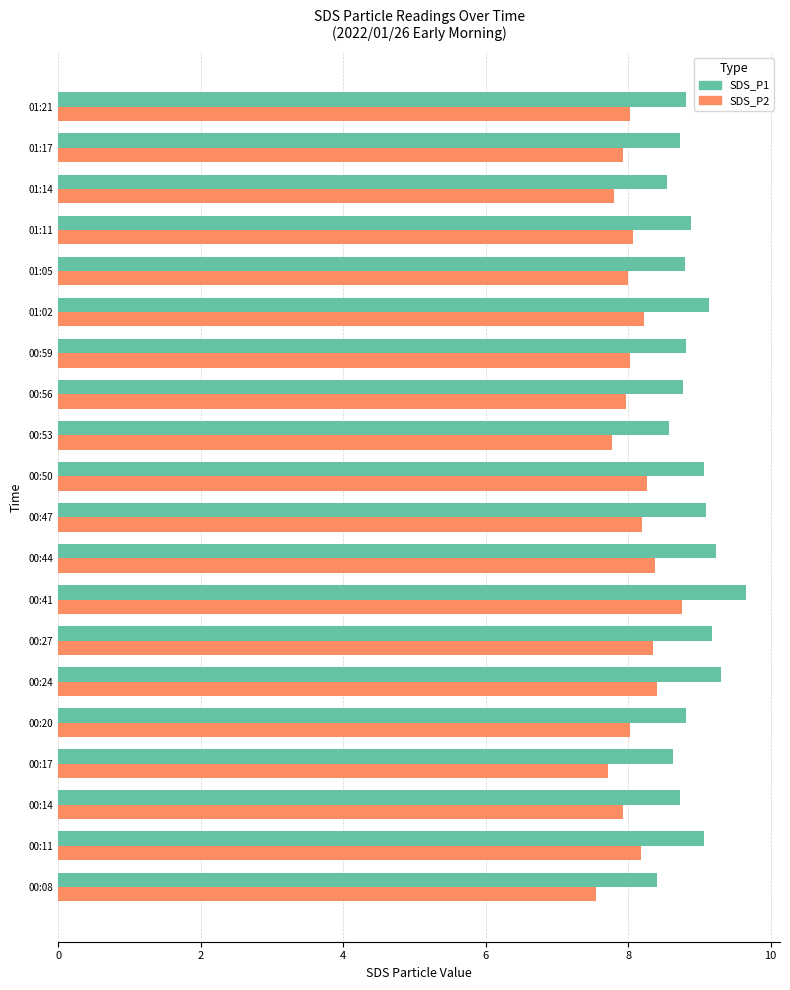

Rank the series by their maximum value, from lowest to highest.

SDS_P2, SDS_P1